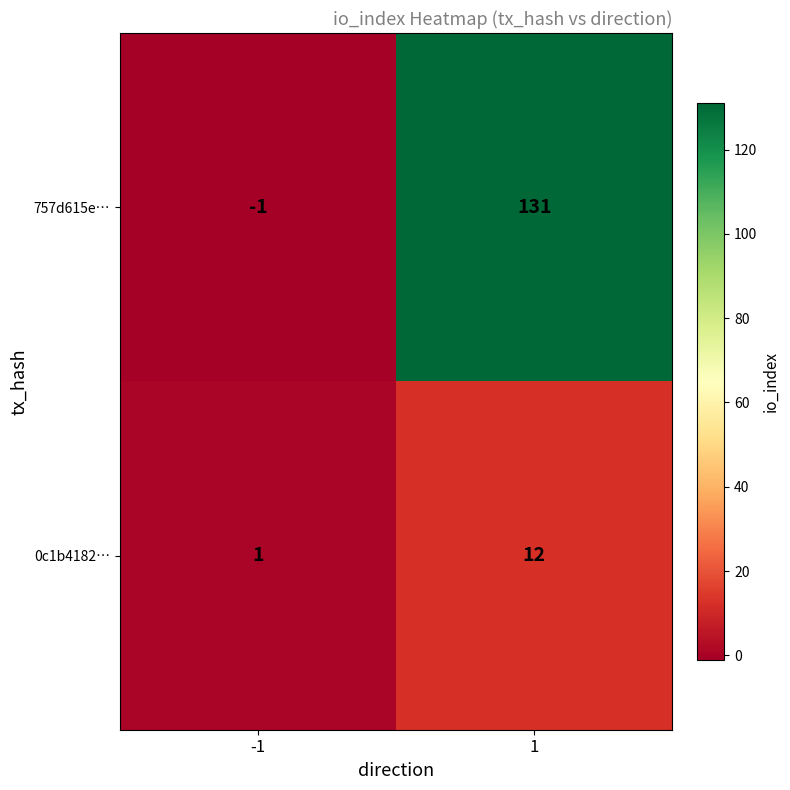

Reading right to left, what are all the values shown in this chart?

757d615e…: 131	-1
0c1b4182…: 12	1